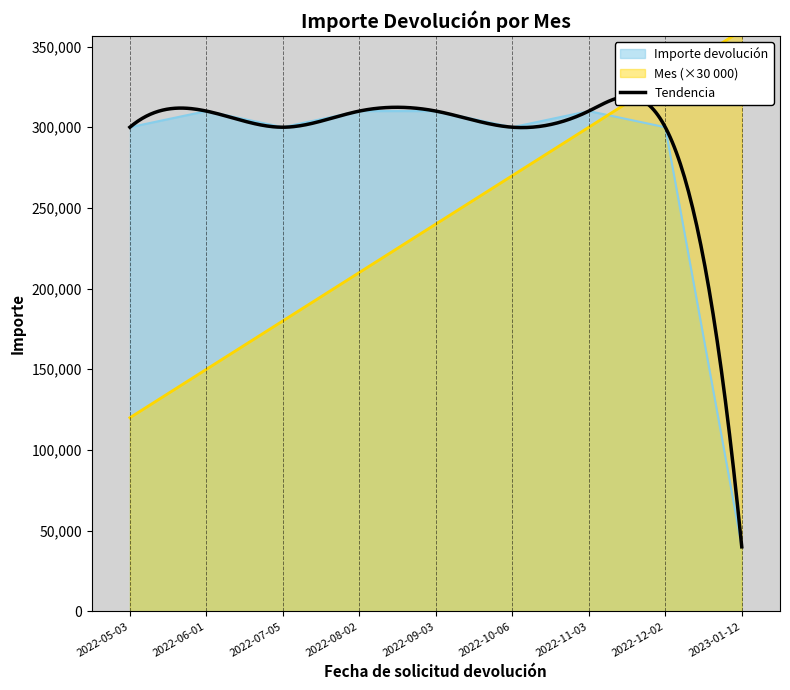

How many times do Importe devolución and Mes cross each other?

1